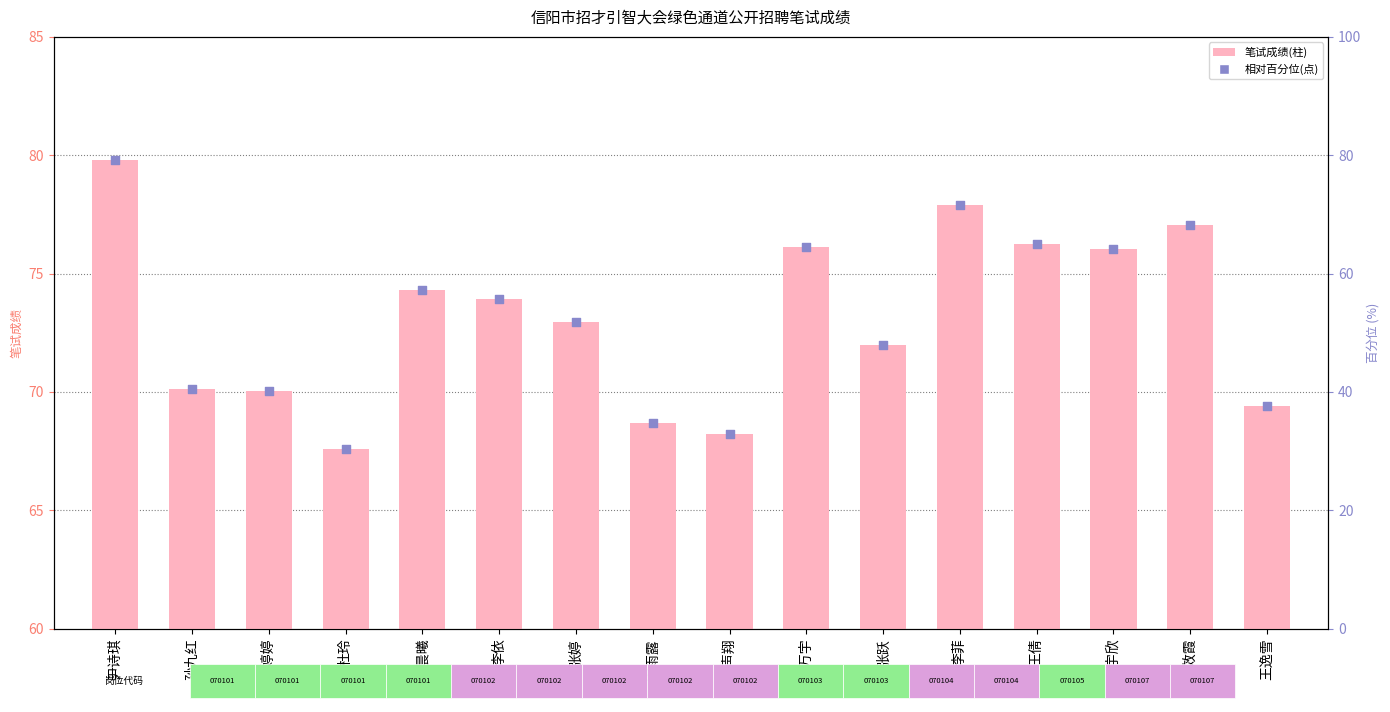

At how many categories does at least one series exceed 42?

16